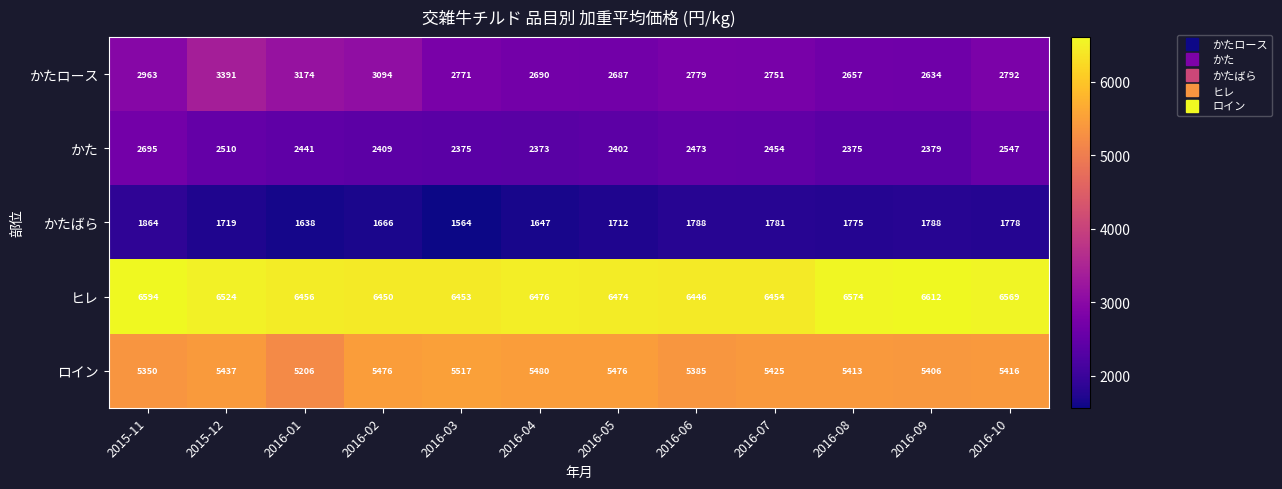

What is the difference between the highest and lowest values at 2016-03?

4889